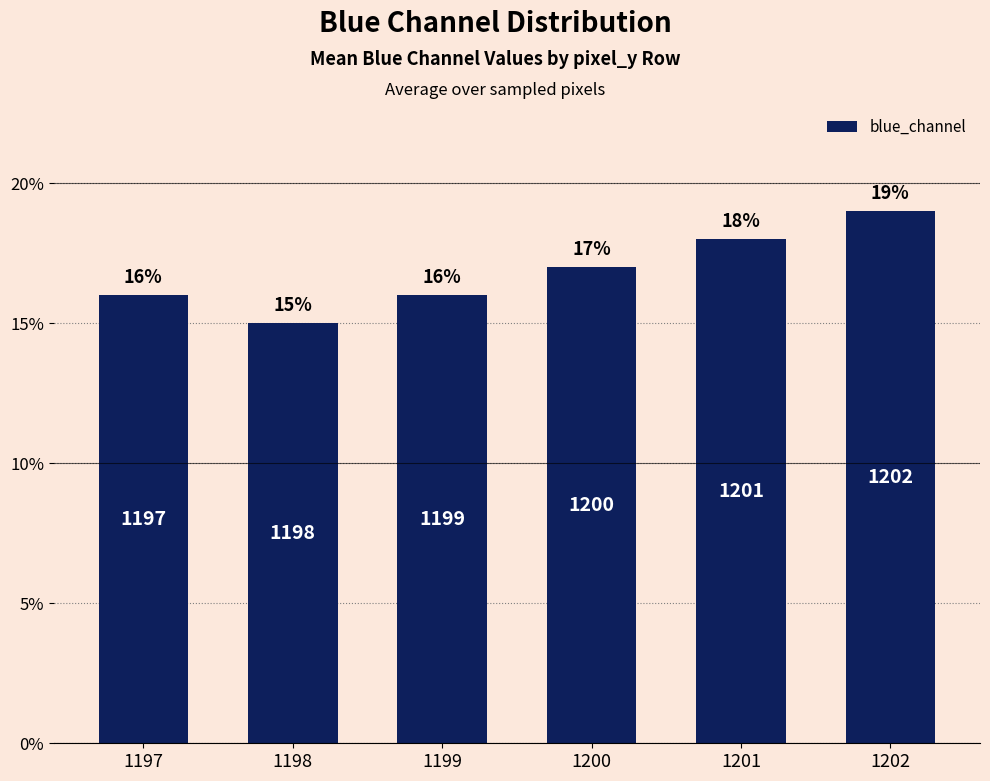

Approximately how many times larger is the value at 1197 compared to 1200?

0.9